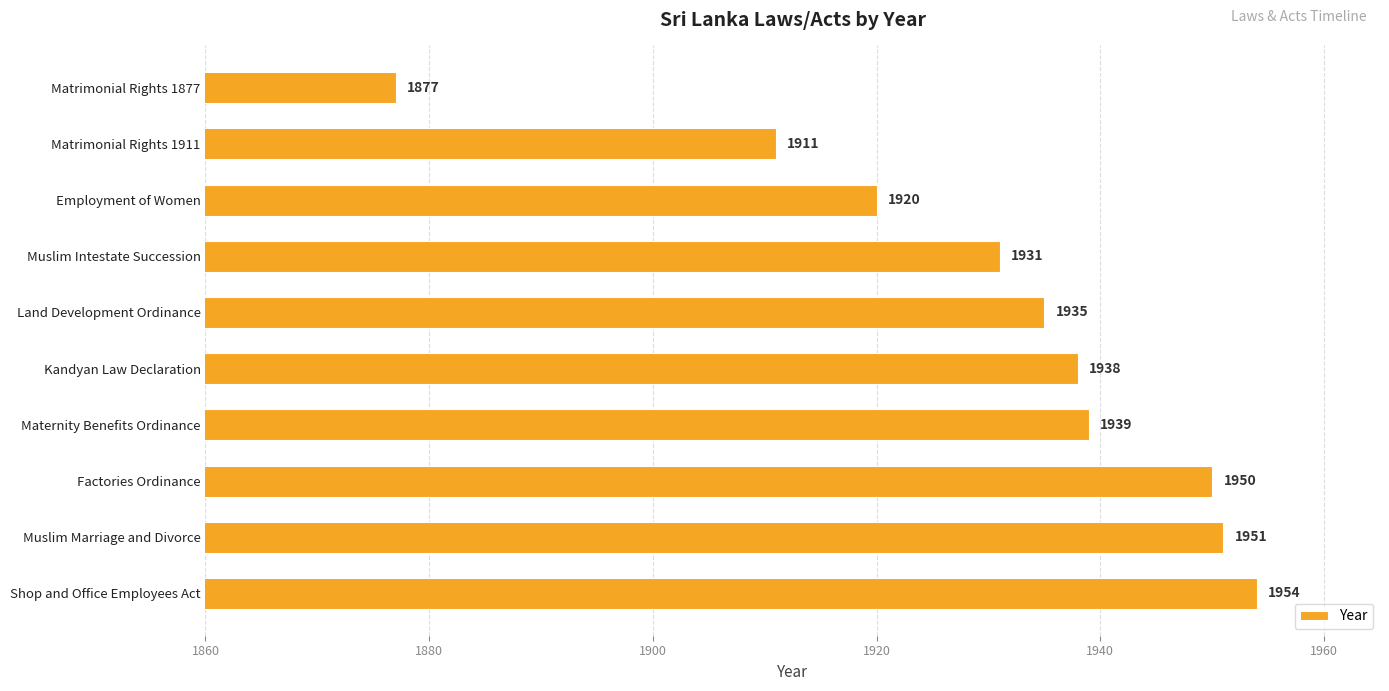

Reading top to bottom, extract all data points from this chart.

1877	1911	1920	1931	1935	1938	1939	1950	1951	1954